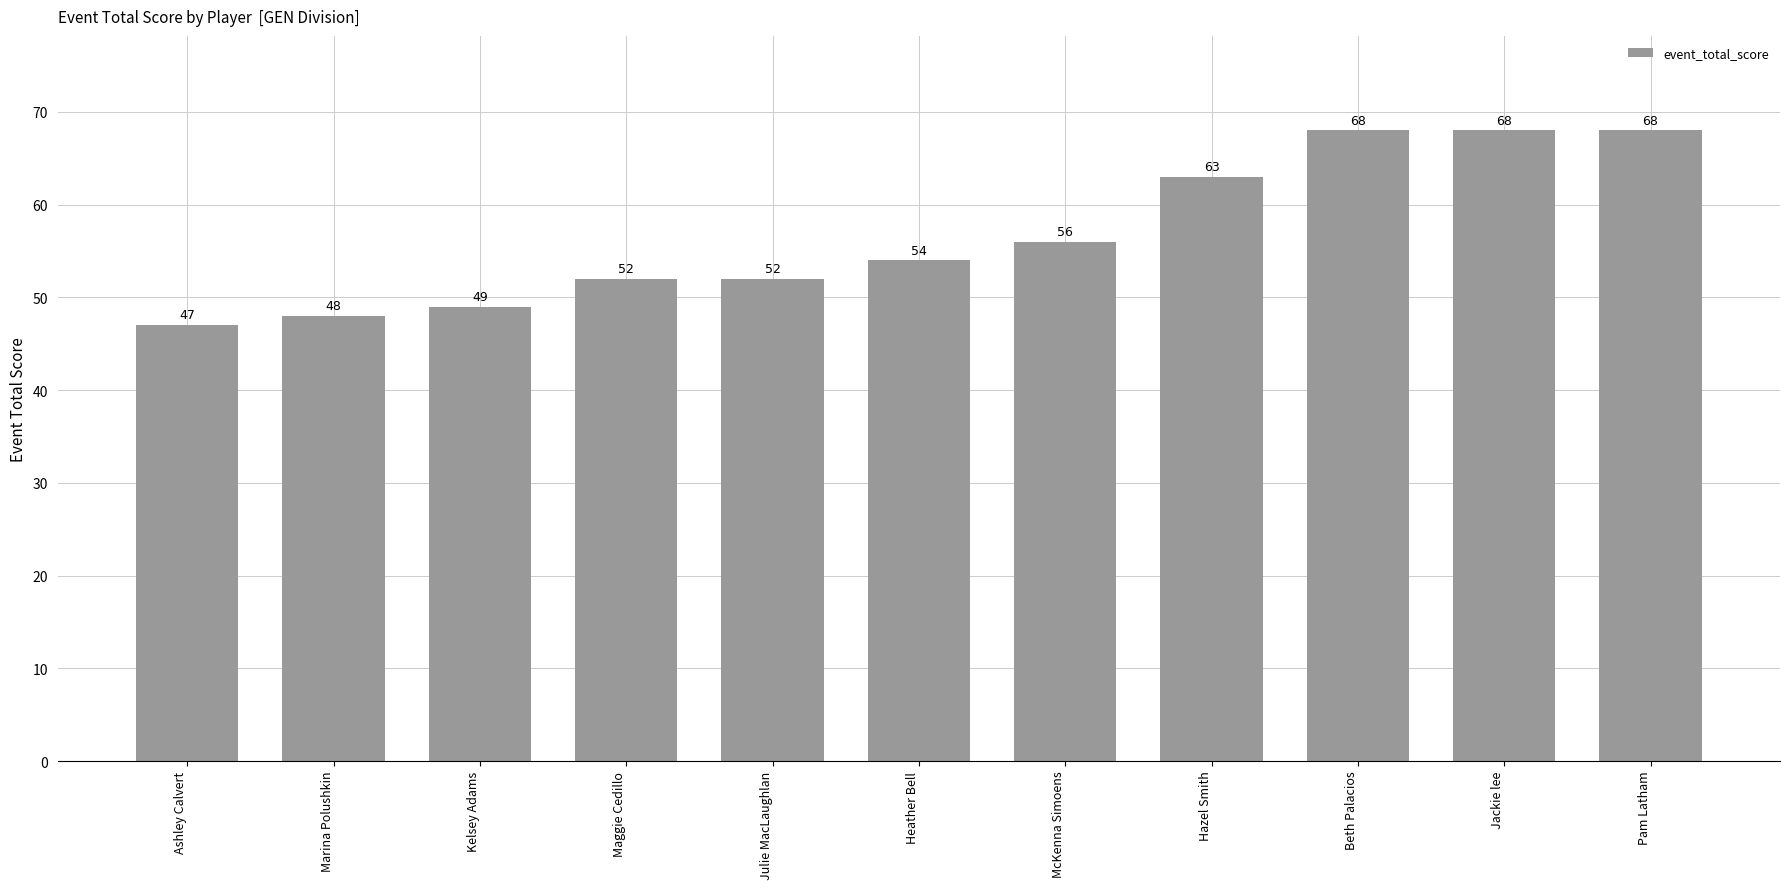

What is the label of the 6th bar from the left?

Heather Bell